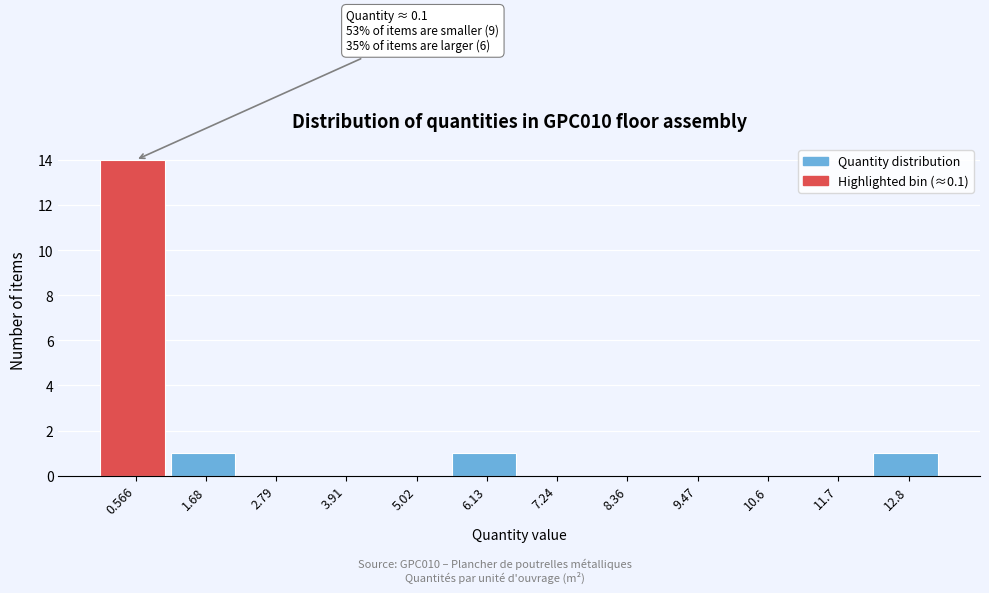

Over which range of the x-axis is the bar tallest?

0.0 to 1.2